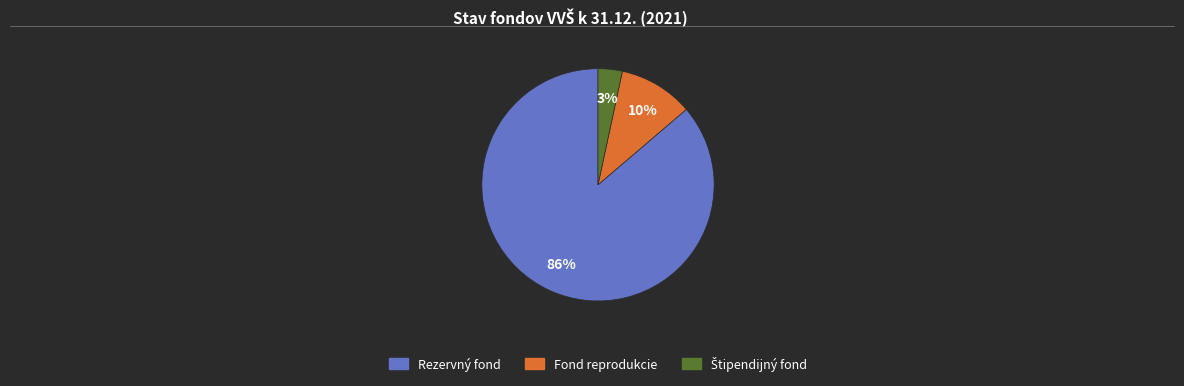

Which category accounts for the majority?

Rezervný fond